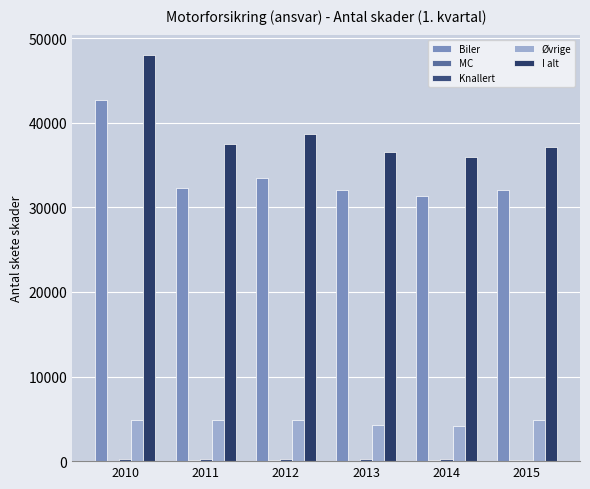

Reading right to left, what are all the values shown in this chart?

Biler: 32013.0	31379.0	32014.7	33475.6	32286.8	42736.8
MC: 106.0	134.0	74.3	87.8	79.3	50.2
Knallert: 176.0	223.0	224.6	282.2	260.7	199.7
Øvrige: 4832.0	4197.0	4266.2	4818.9	4846.9	4828.0
I alt: 37127.0	35933.0	36579.8	38664.5	37473.7	48030.3